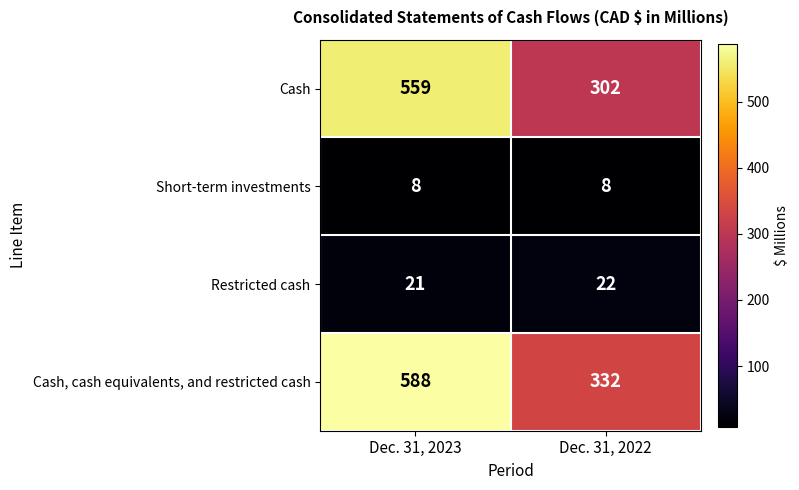

How many data points does each series have?

2